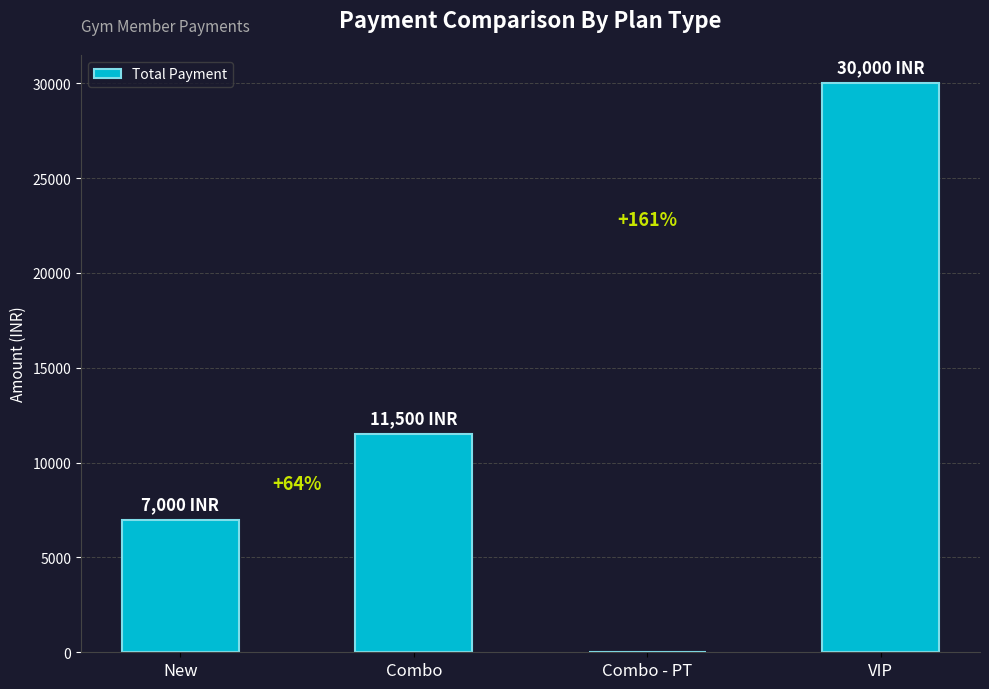

What is the label of the 3rd bar from the left?

Combo - PT